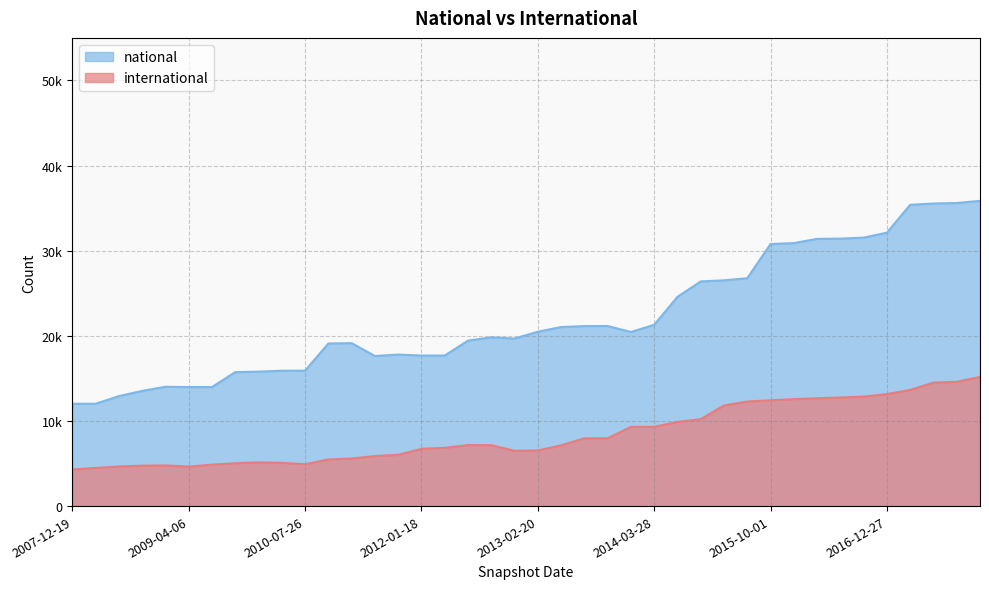

Reading right to left, extract all data points from this chart.

international: 15169	14599	14502	13644	13155	12861	12758	12663	12567	12427	12282	11825	10208	9886	9305	9300	7972	7958	7137	6537	6494	7158	7168	6841	6731	6019	5877	5595	5480	4916	5082	5135	5039	4868	4640	4778	4748	4658	4479	4297
national: 35857	35604	35544	35394	32119	31538	31419	31391	30891	30785	26770	26522	26390	24587	21294	20451	21155	21145	21038	20481	19685	19827	19439	17686	17686	17801	17629	19145	19098	15910	15905	15795	15738	13984	13984	14021	13531	12923	12022	12022